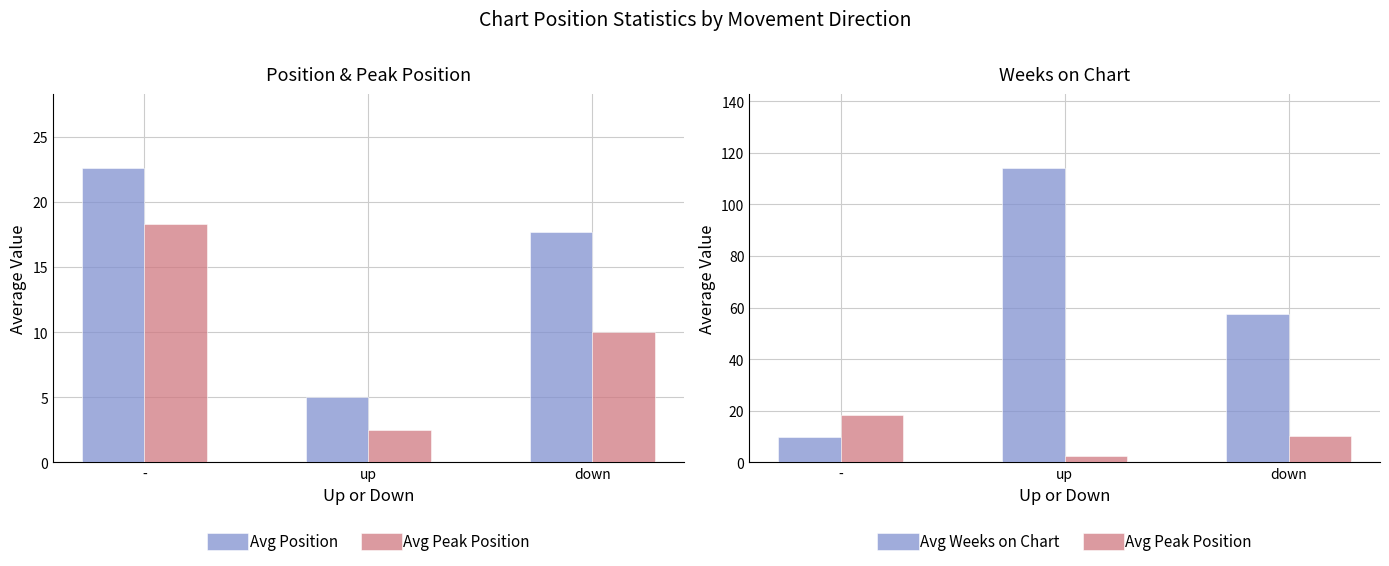

What is the smallest value displayed?

2.5